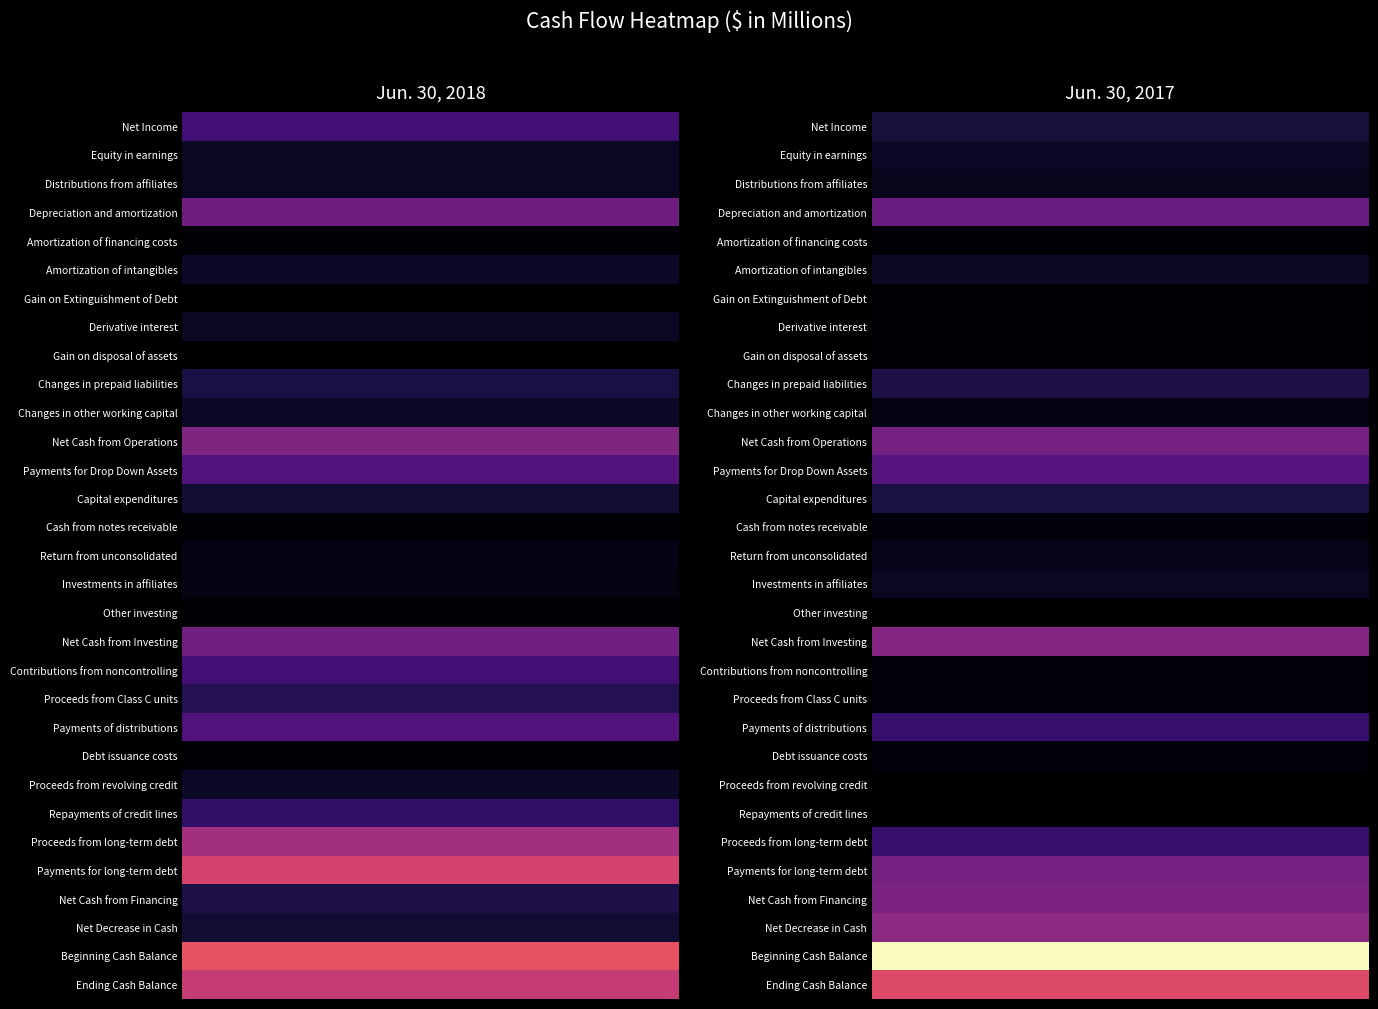

Which category has the highest value across all series?

Jun. 30, 2017